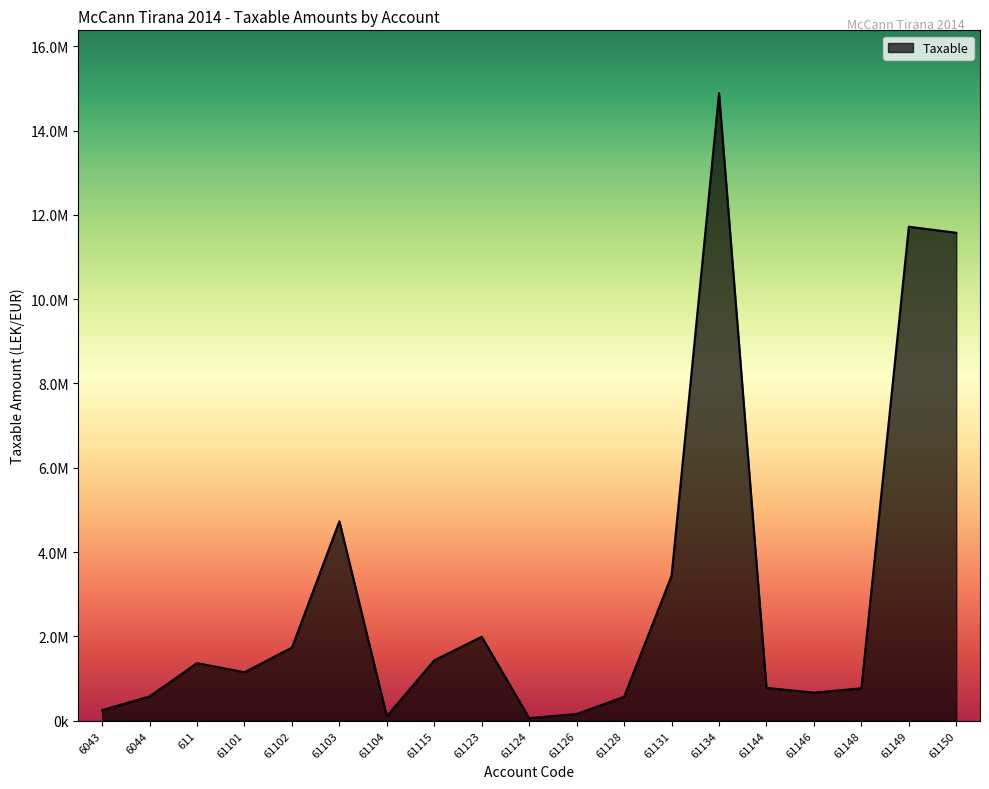

Between 61148 and 6044, which is larger?

61148